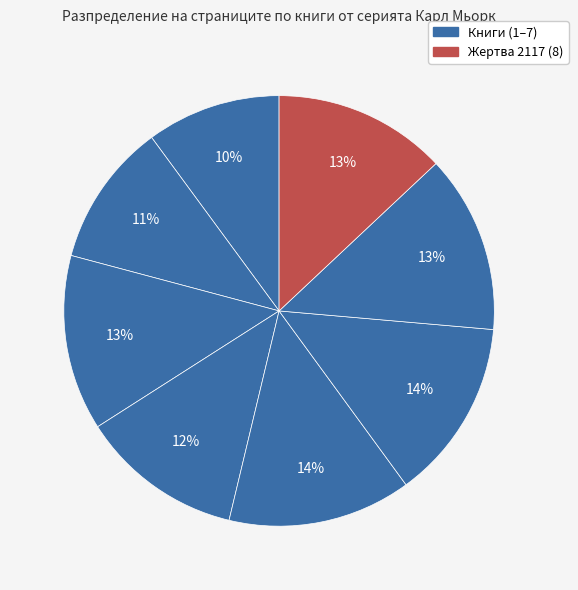

Count the number of slices in the pie.

8